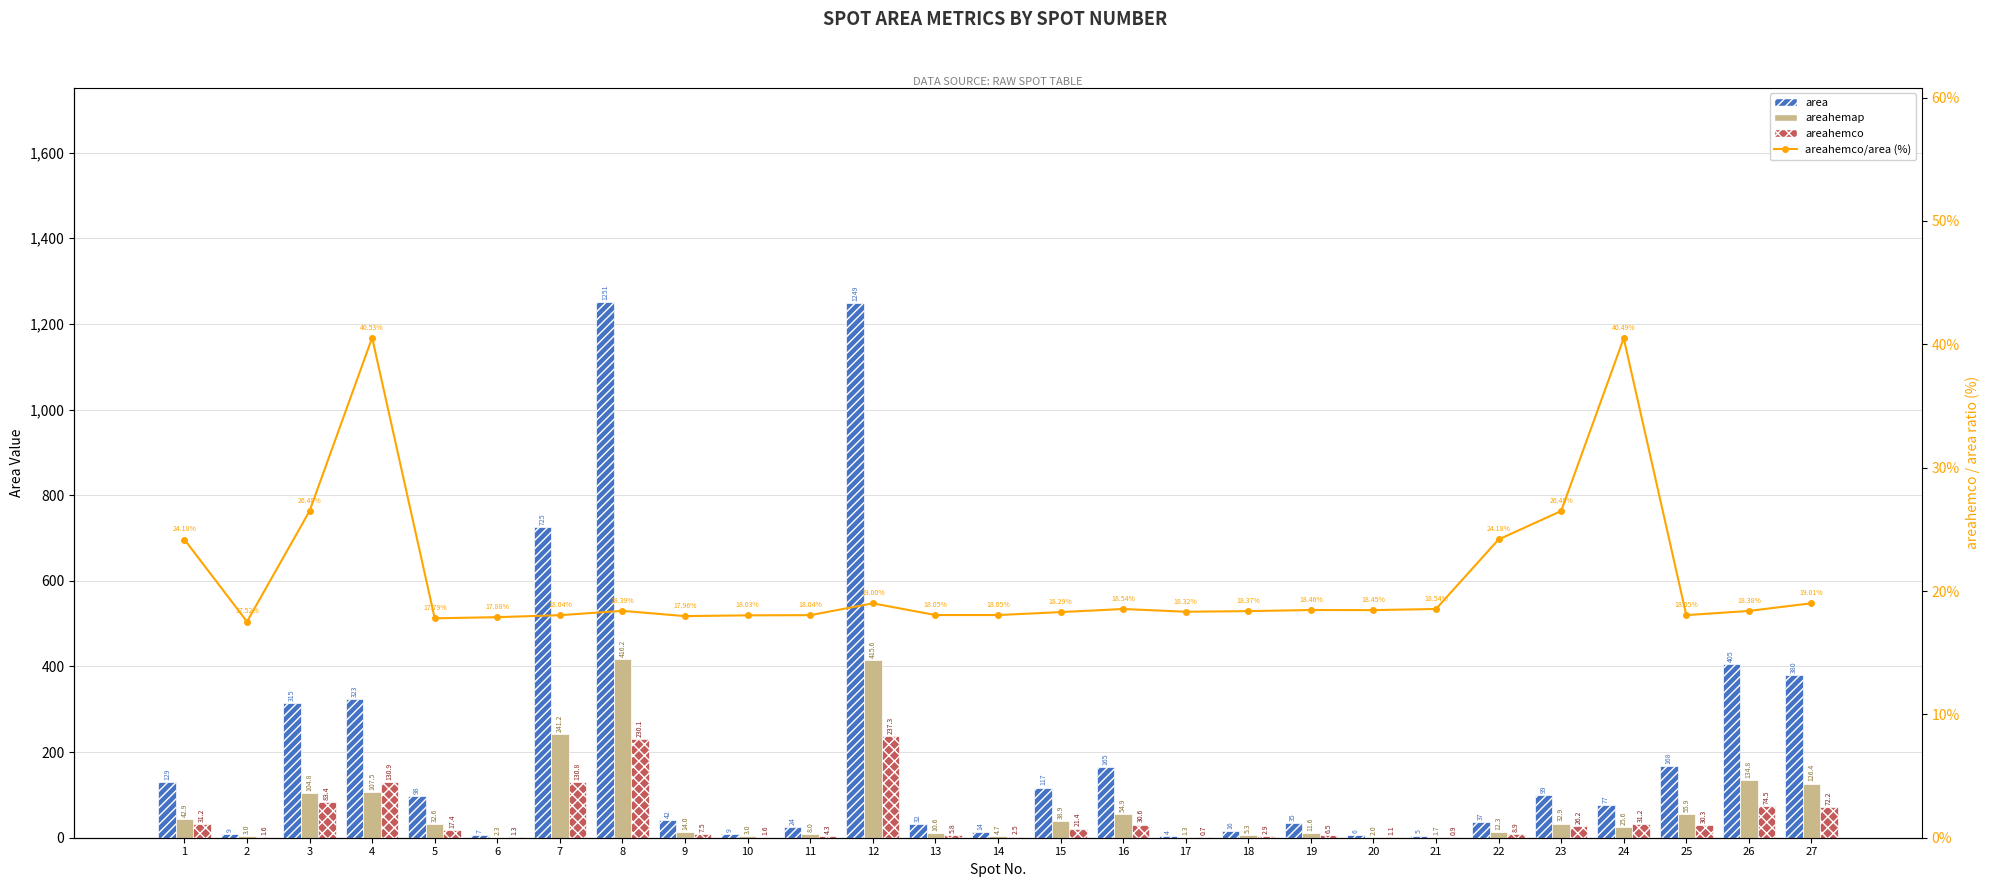

What is the difference between the areahemap values at 2 and 19?

8.7